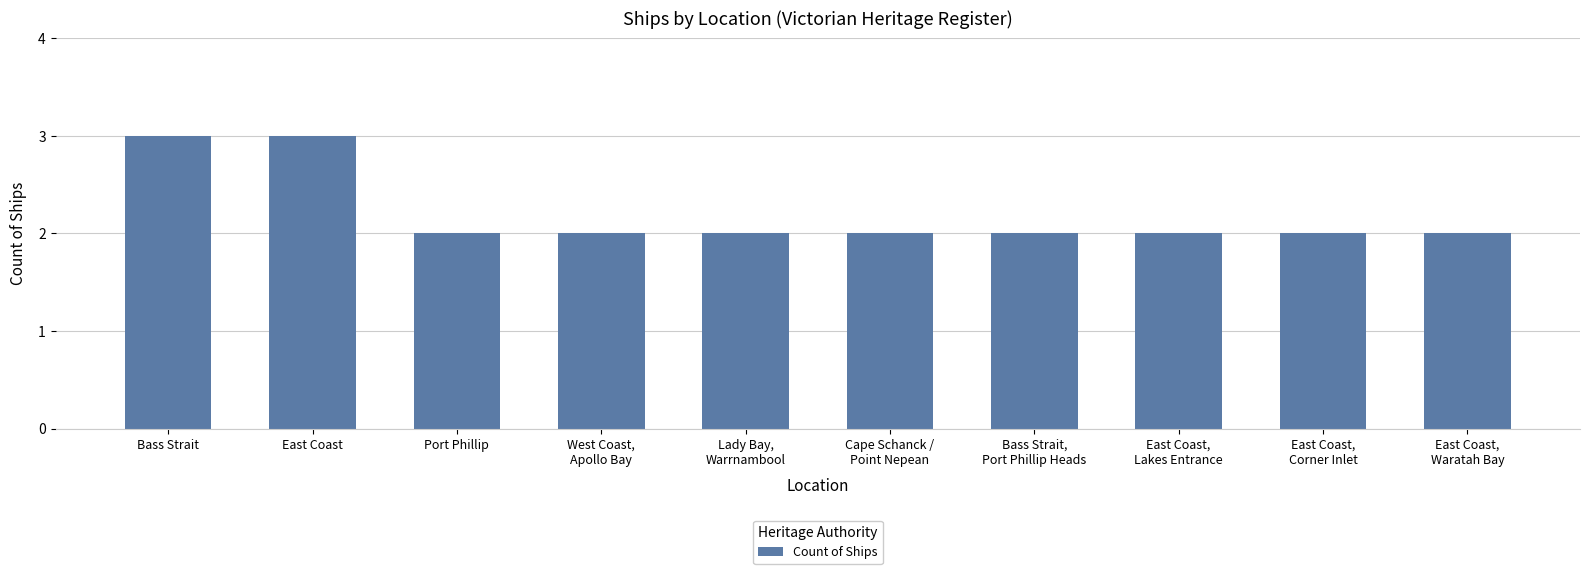

True or false: the data shows 2 at Cape Schanck /
Point Nepean.

True